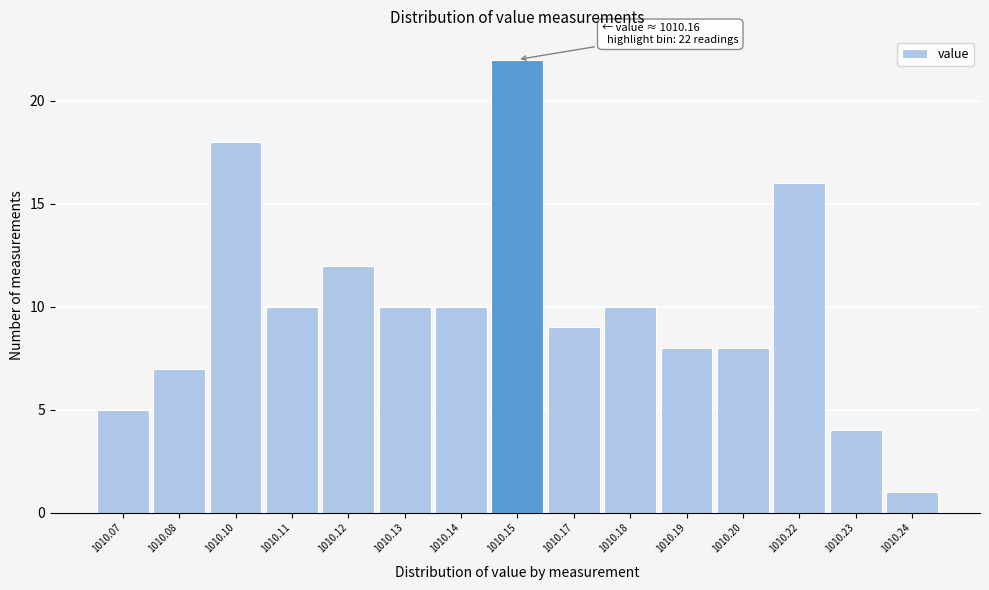

Reading left to right, what are all the values shown in this chart?

1010.07=5	1010.08=7	1010.10=18	1010.11=10	1010.12=12	1010.13=10	1010.14=10	1010.15=22	1010.17=9	1010.18=10	1010.19=8	1010.20=8	1010.22=16	1010.23=4	1010.24=1